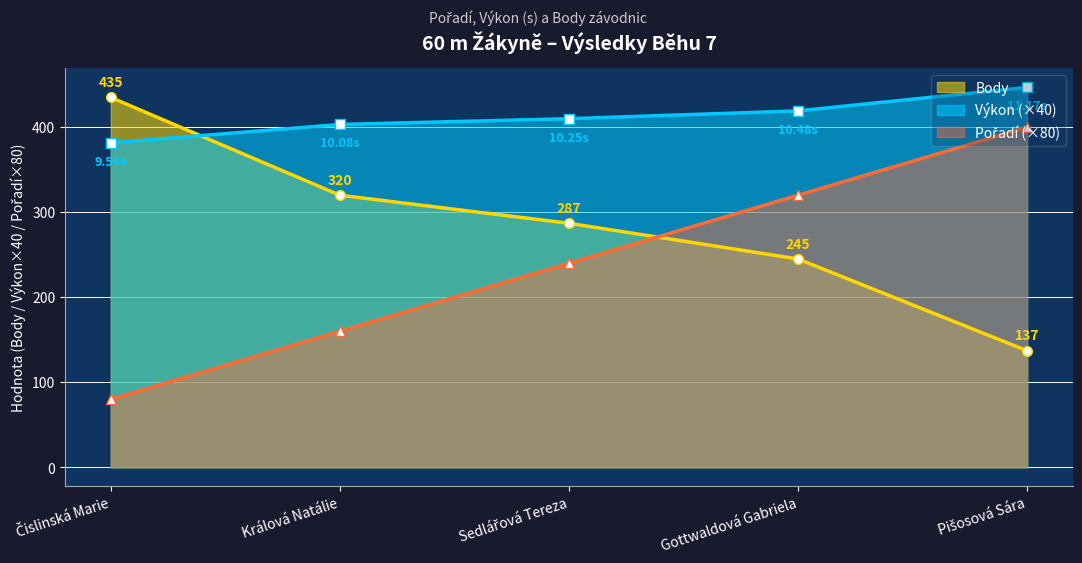

Rank the series at Gottwaldová Gabriela from highest to lowest value.

Výkon, Pořadí, Body